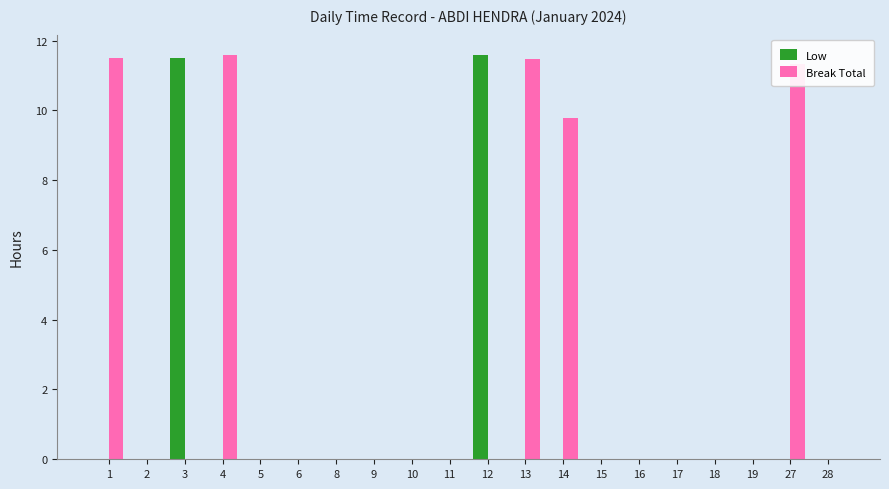

What is the sum of all Break Total values?

55.6